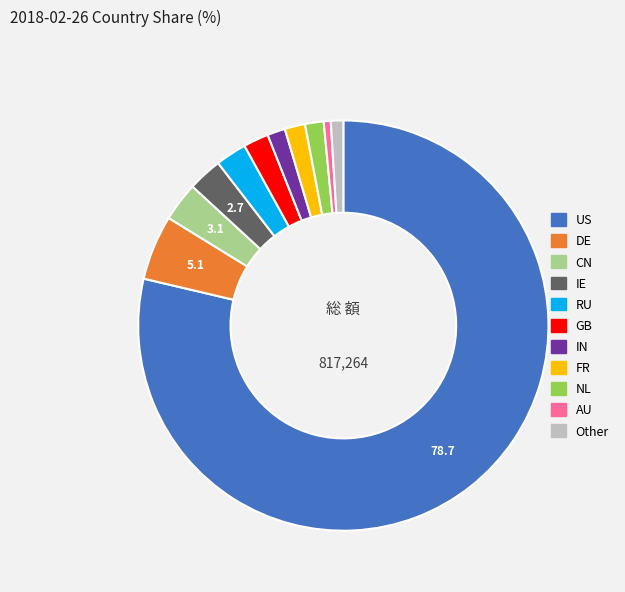

Does US represent more than half of the total?

Yes